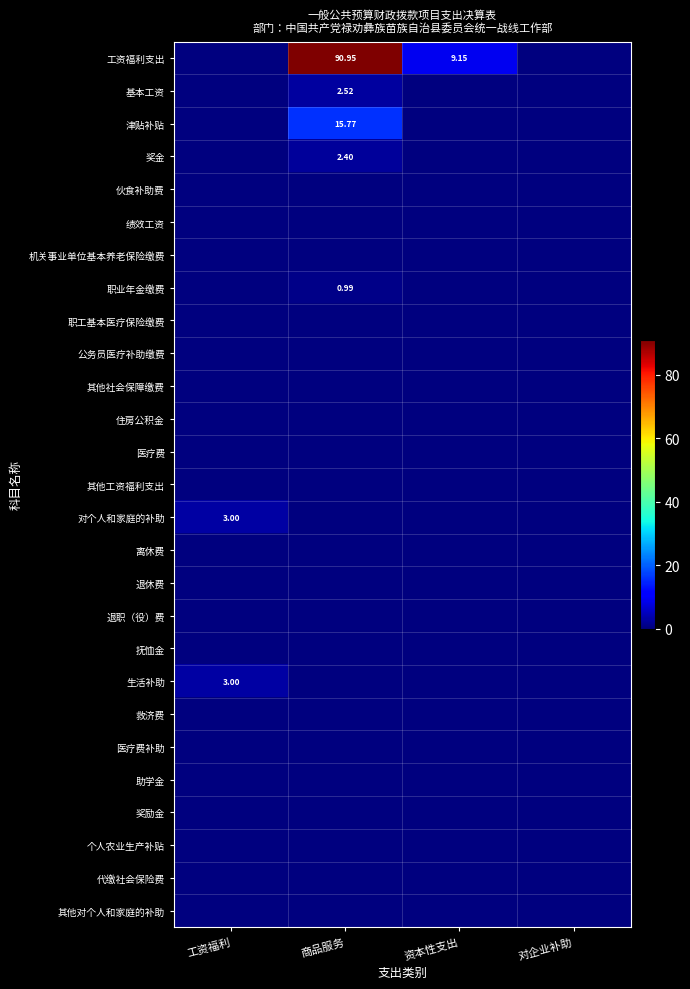

Between 工资福利 and 资本性支出, which series saw the biggest shift?

工资福利支出